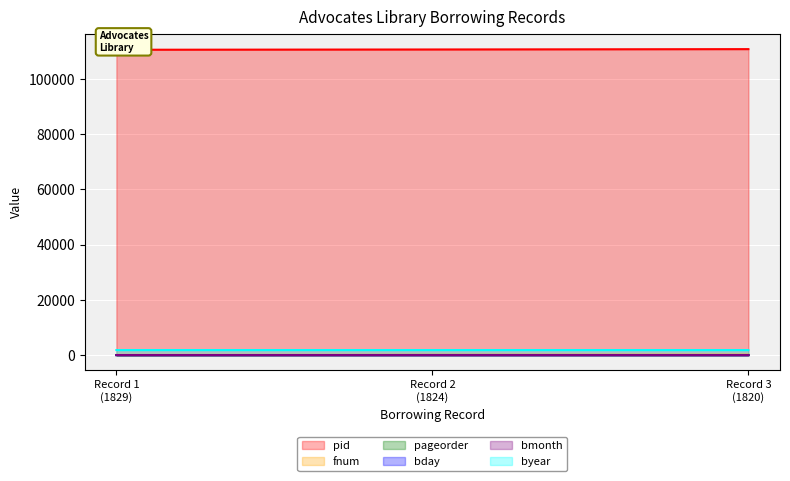

What is the difference between the byear values at Record 3
(1820) and Record 2
(1824)?

4